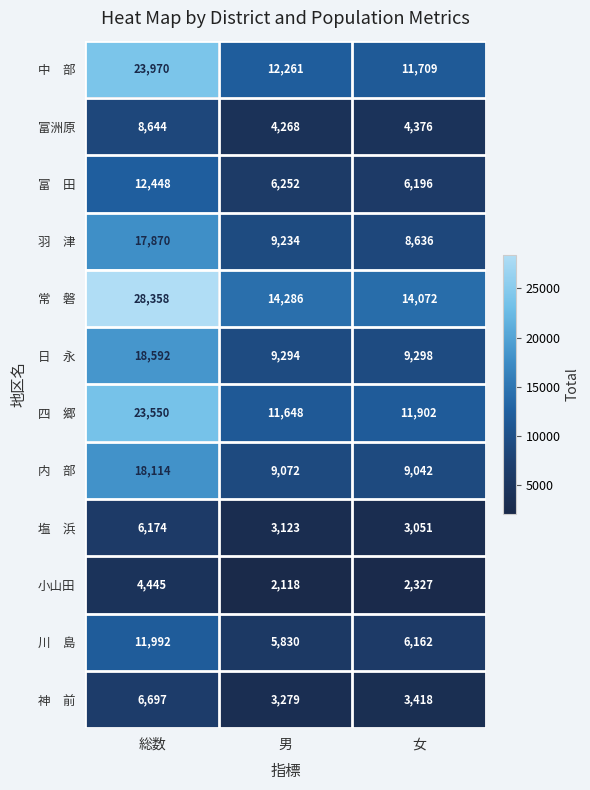

Read the 富洲原 value at 女, to the nearest 50.

4400